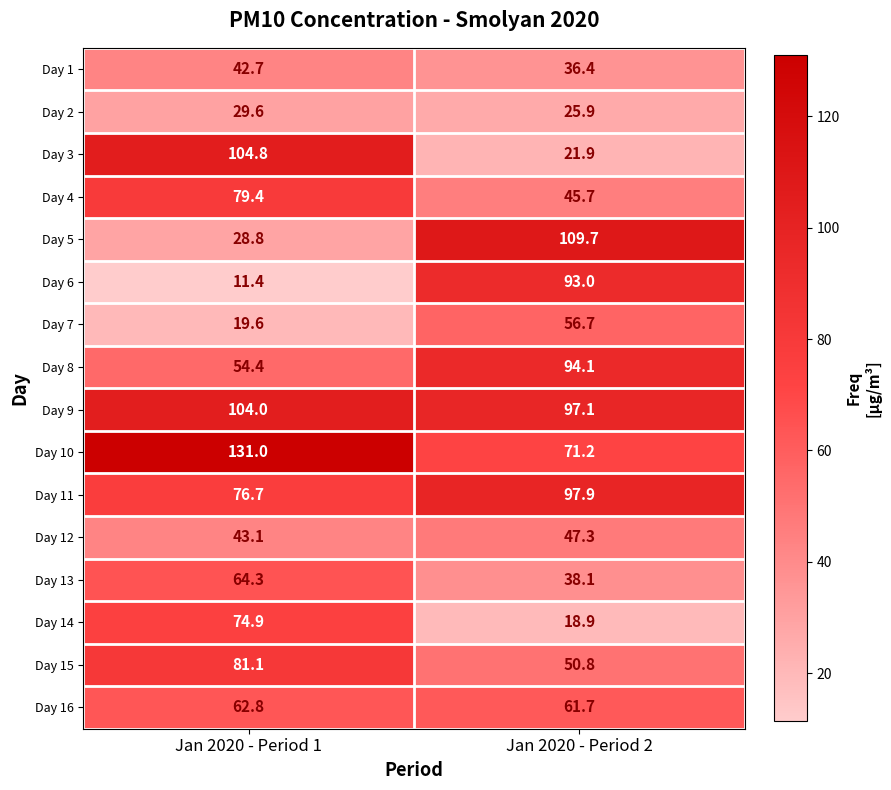

The value of Day 11 at Jan 2020 - Period 2 is 97.9. True or false?

True